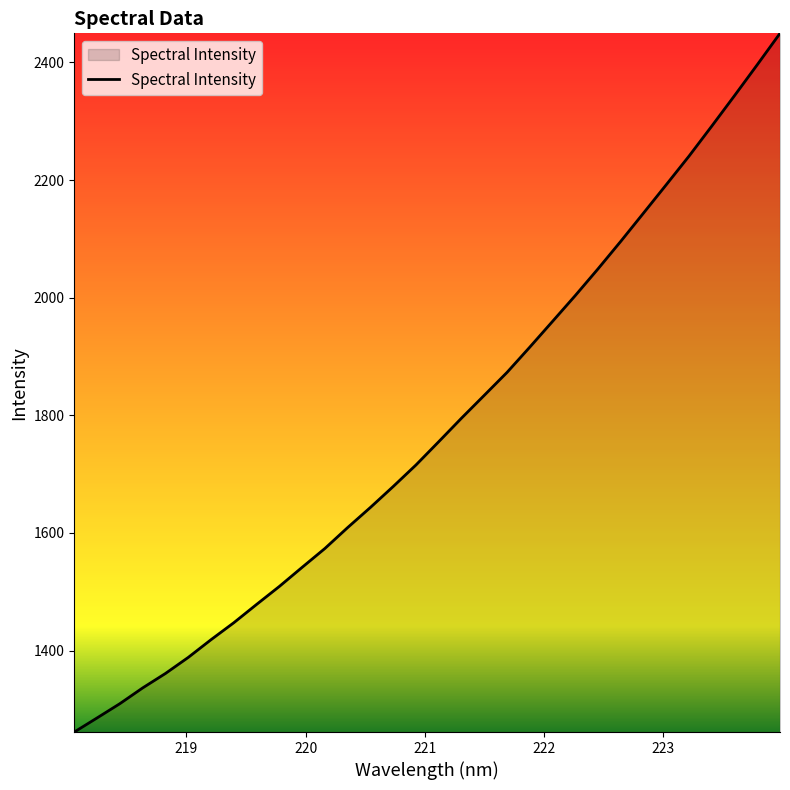

What is the smallest value displayed?

1261.5